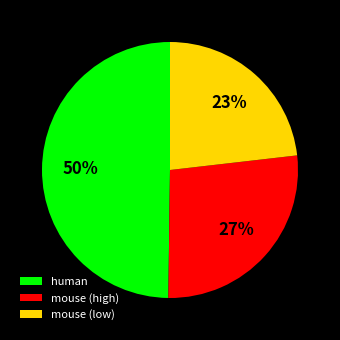

To the nearest percent, what portion does mouse (high) represent?

27%